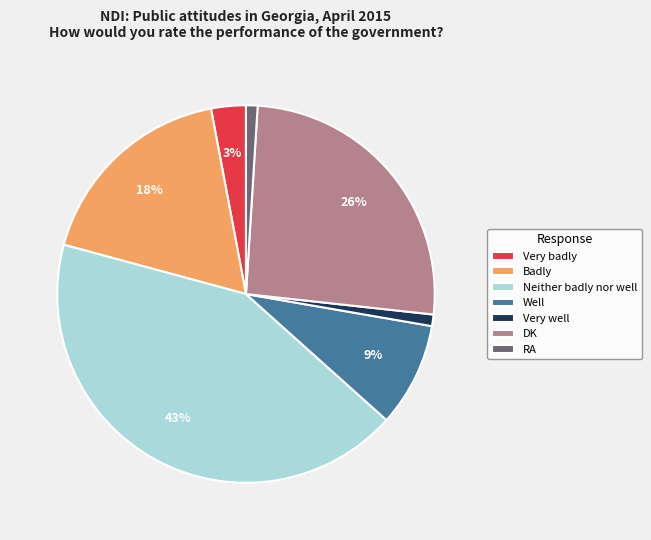

Which has a higher value, Very badly or RA?

Very badly